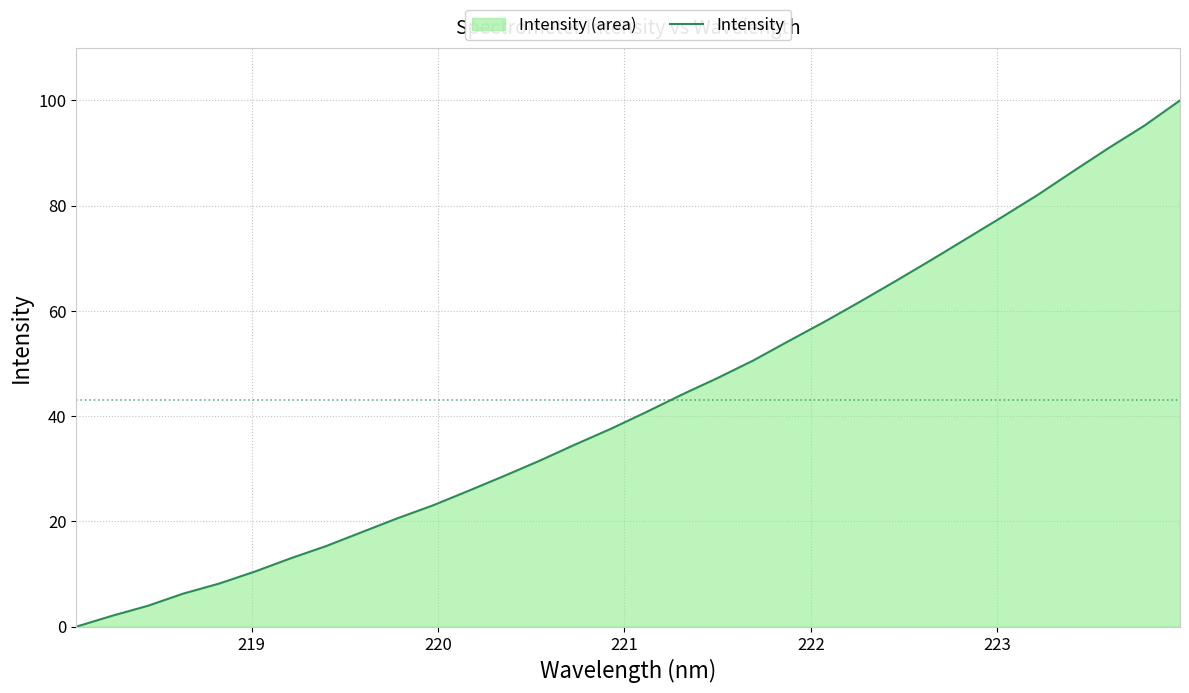

What is the difference between the maximum and minimum values?

100.0